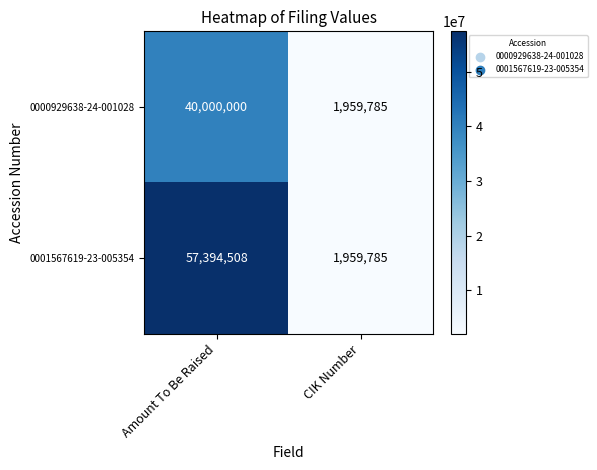

Reading right to left, what are all the values shown in this chart?

0000929638-24-001028: 1959785	40000000
0001567619-23-005354: 1959785	57394508